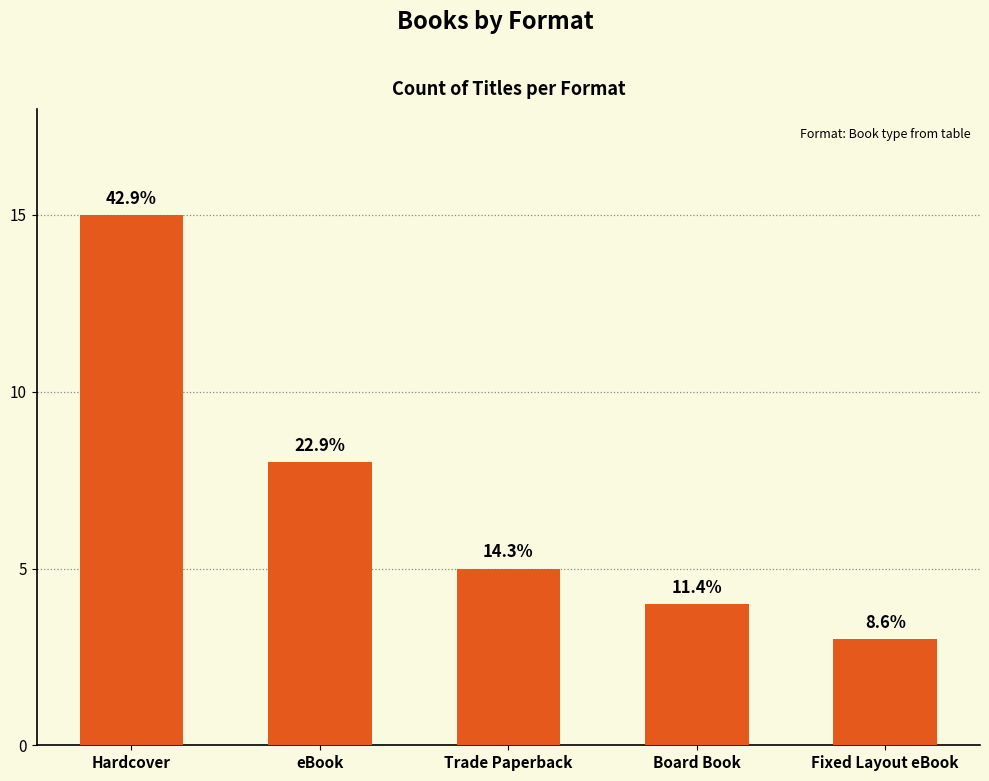

What is the change in value from Board Book to Fixed Layout eBook?

-1